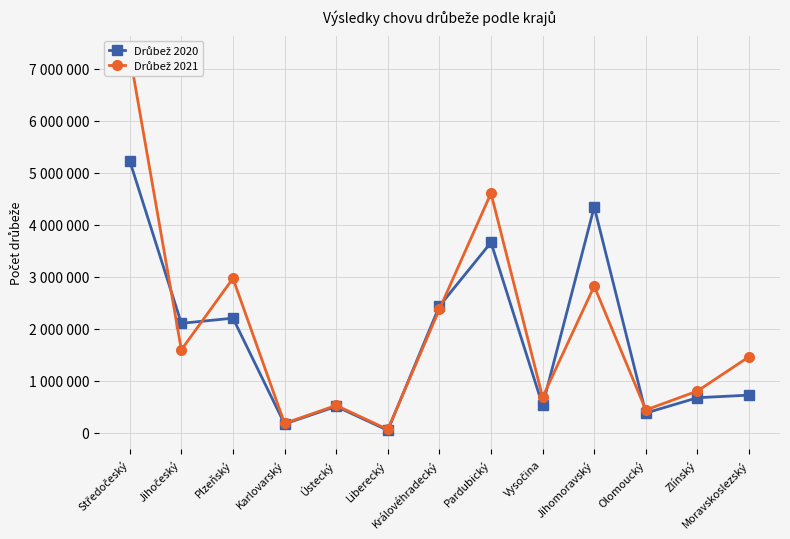

True or false: Drůbež 2020 has a value of 246351 at Karlovarský.

False